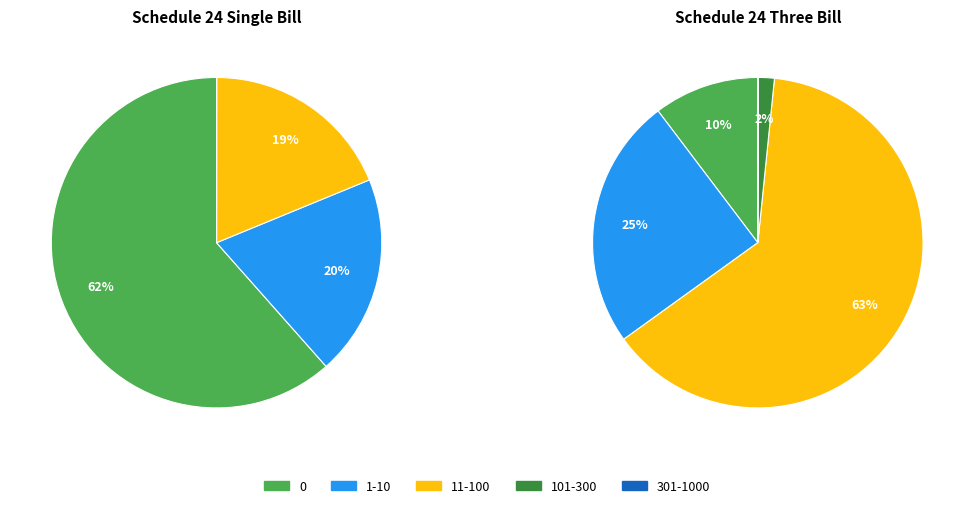

At 101-300, list the series in order from largest to smallest.

Schedule 24 Three Bill, Schedule 24 Single Bill